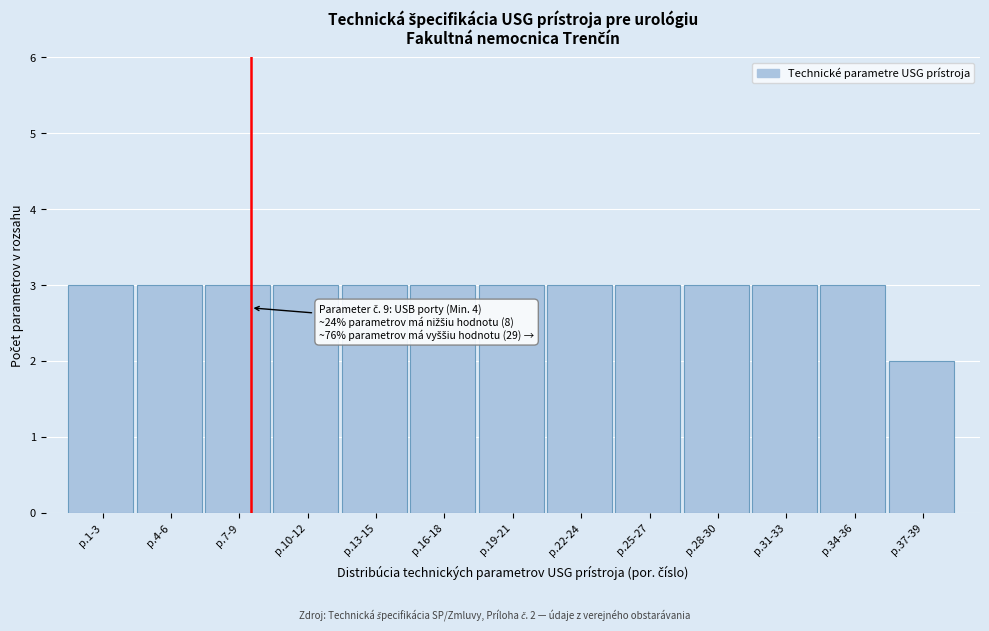

Reading left to right, extract all data points from this chart.

p.1-3=3	p.4-6=3	p.7-9=3	p.10-12=3	p.13-15=3	p.16-18=3	p.19-21=3	p.22-24=3	p.25-27=3	p.28-30=3	p.31-33=3	p.34-36=3	p.37-39=2